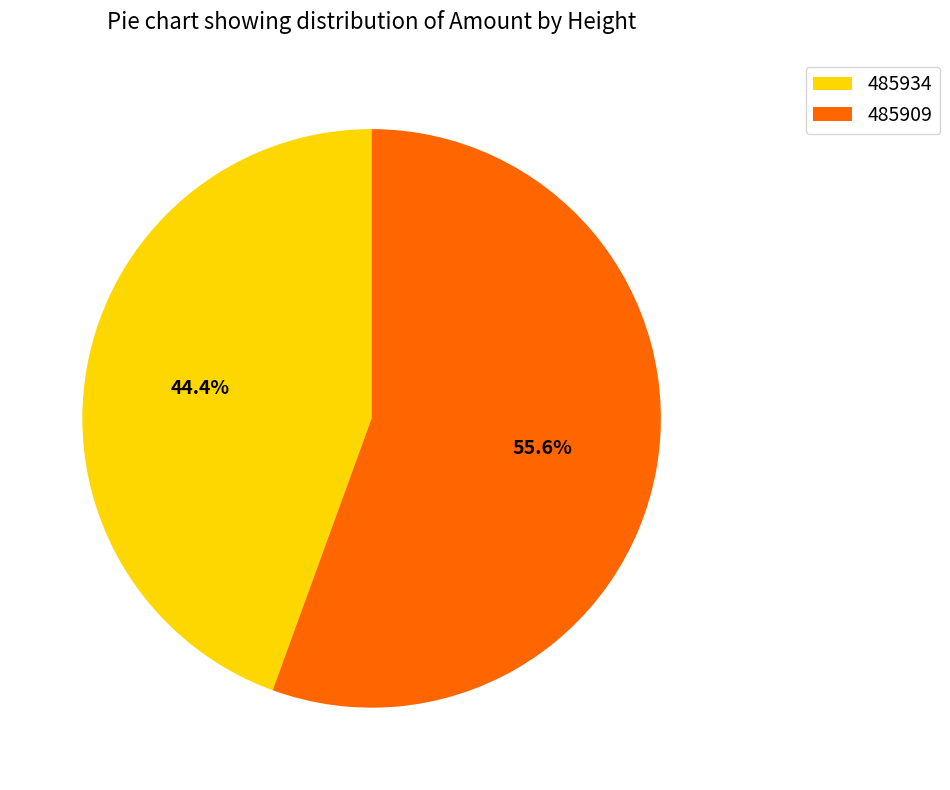

To the nearest percent, what is the difference between the 485909 and 485934 slice percentages?

11%